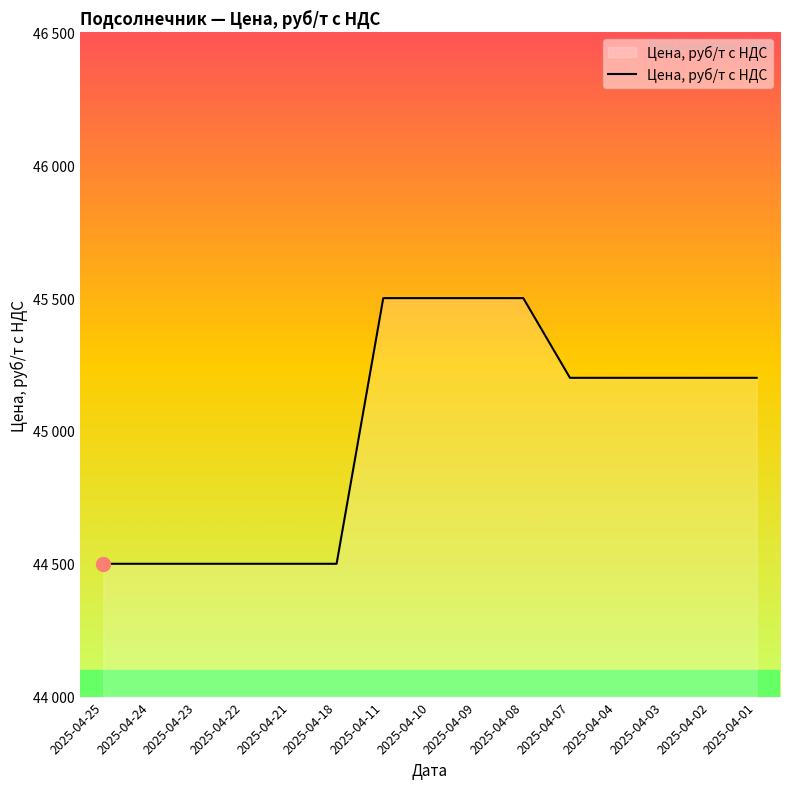

Does the chart display data point markers on the line(s)?

No